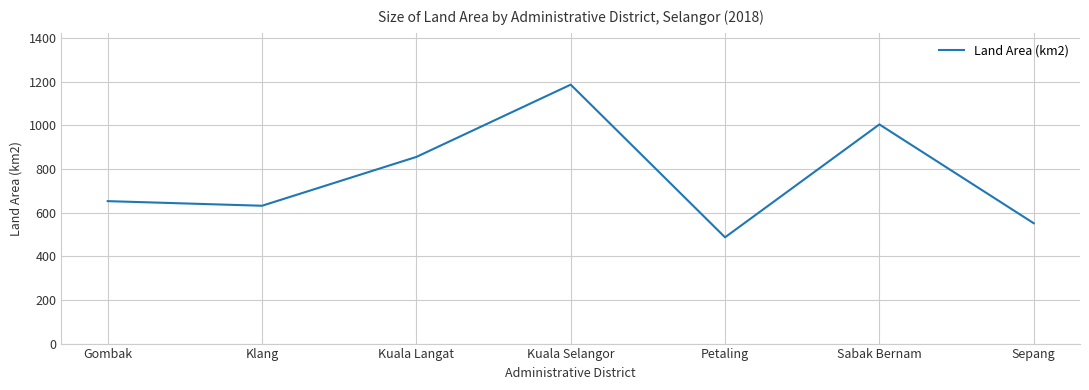

Where is the data nearest to the value 836?

Kuala Langat